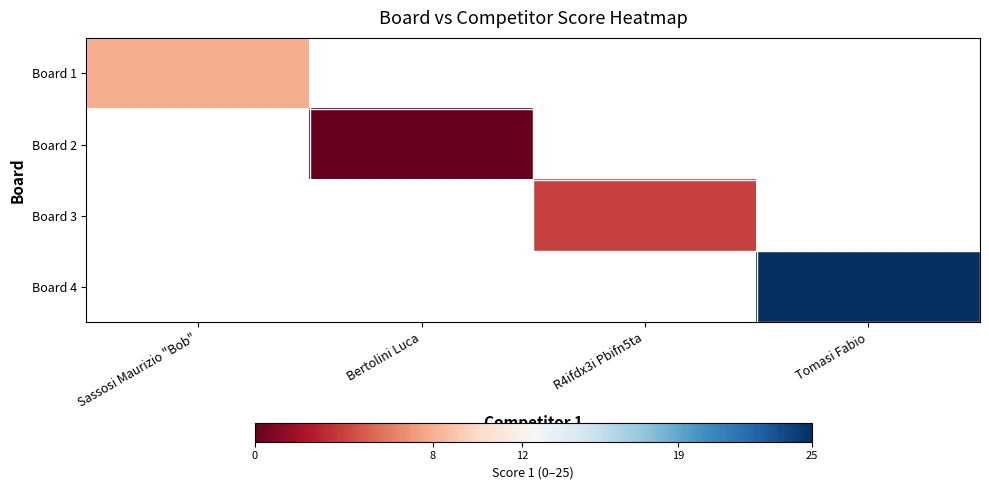

Is the value of Board 4 at R4ifdx3i Pbifn5ta greater than the value of Board 1 at Tomasi Fabio?

No